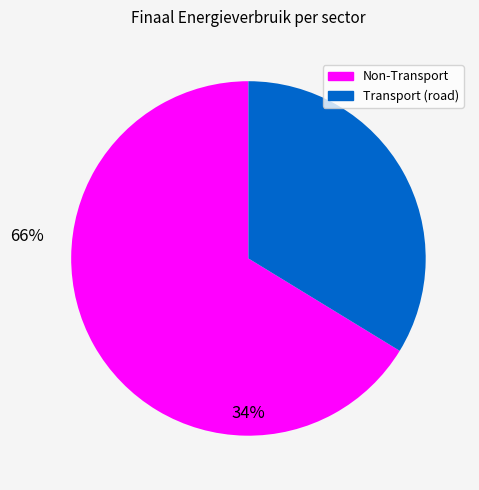

How many slices are in this pie chart?

2